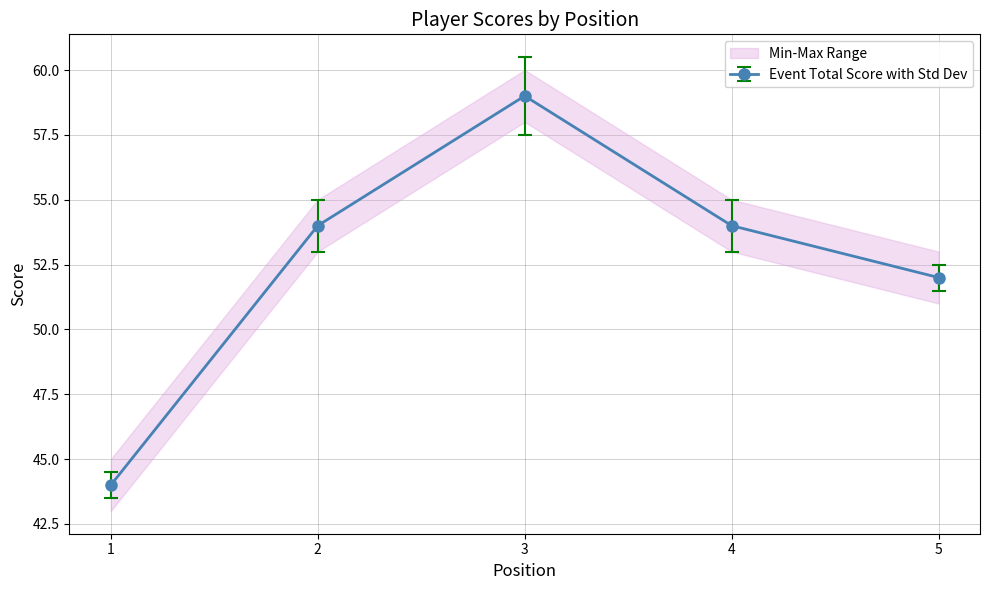

The Event Total Score with Std Dev series shows 78 at 2. True or false?

False